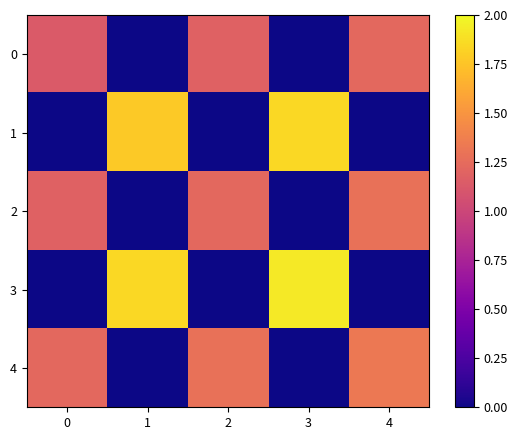

What is the total value across all series at 2?

3.7